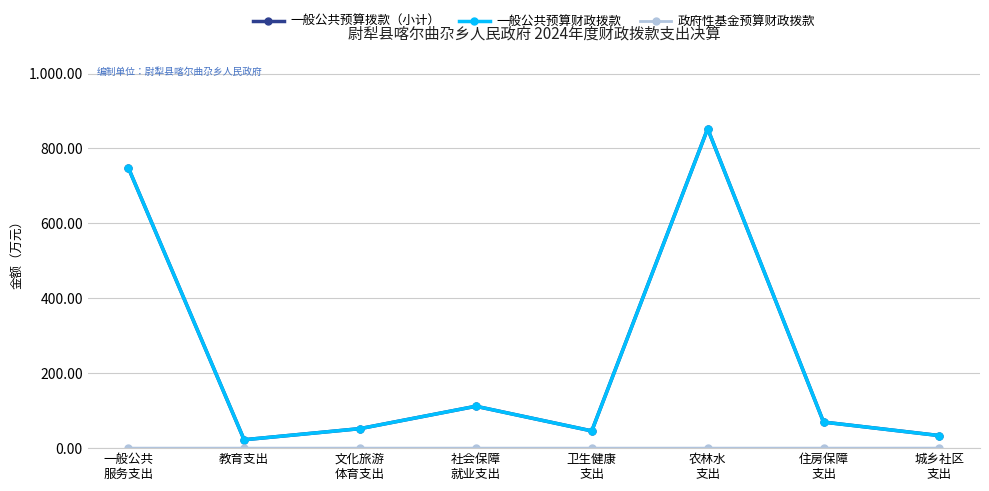

Is this an area chart (filled region under the line)?

No